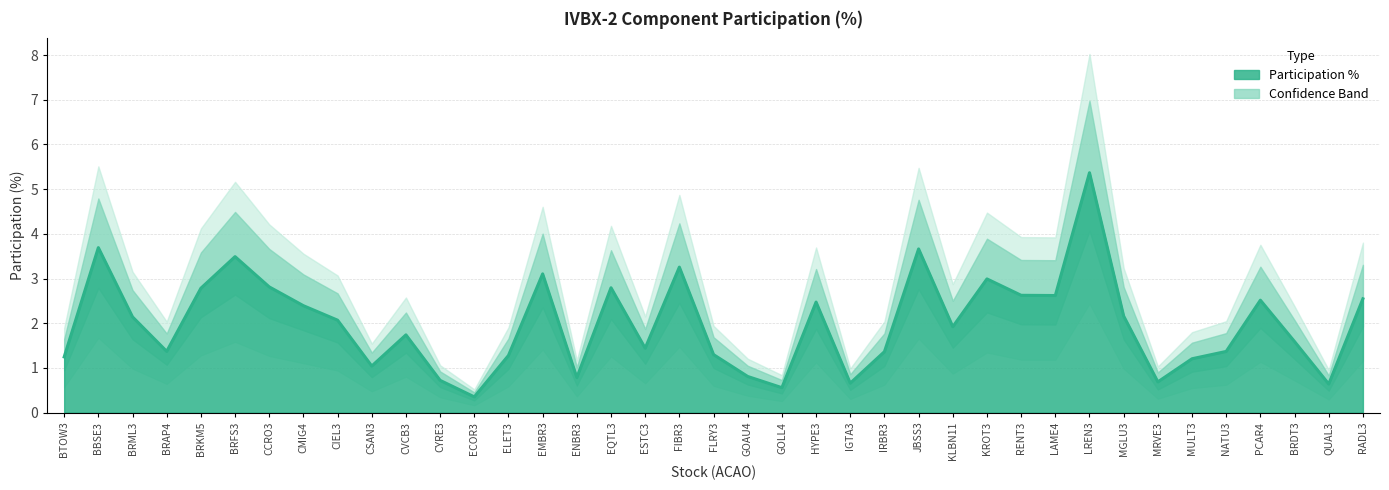

The value at IRBR3 is 1.4. True or false?

True